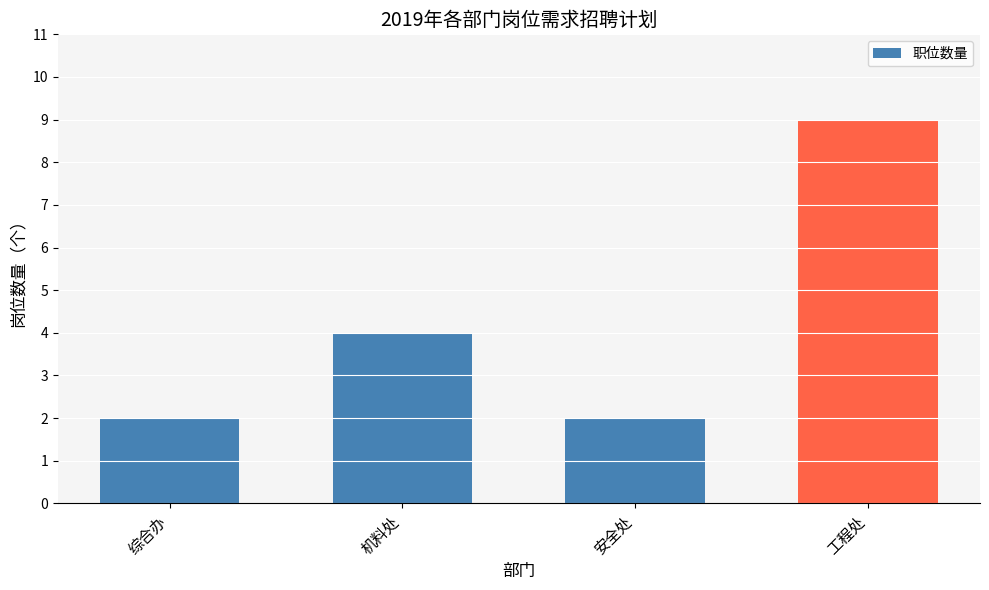

What is the value of the 4th bar from the left?

9